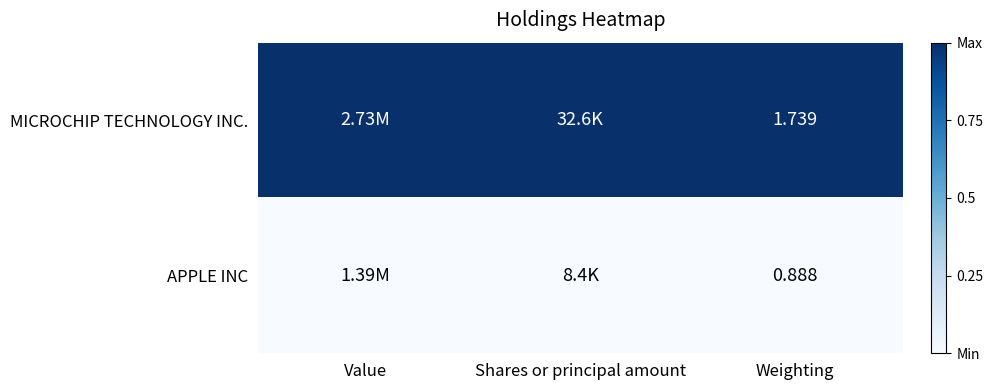

Which series changed the most between Value and Shares or principal amount?

MICROCHIP TECHNOLOGY INC.